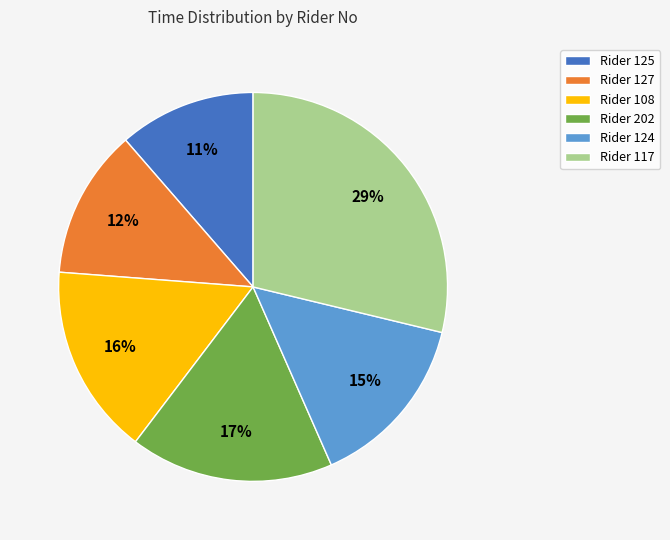

Which category has the biggest portion of the pie?

Rider 117